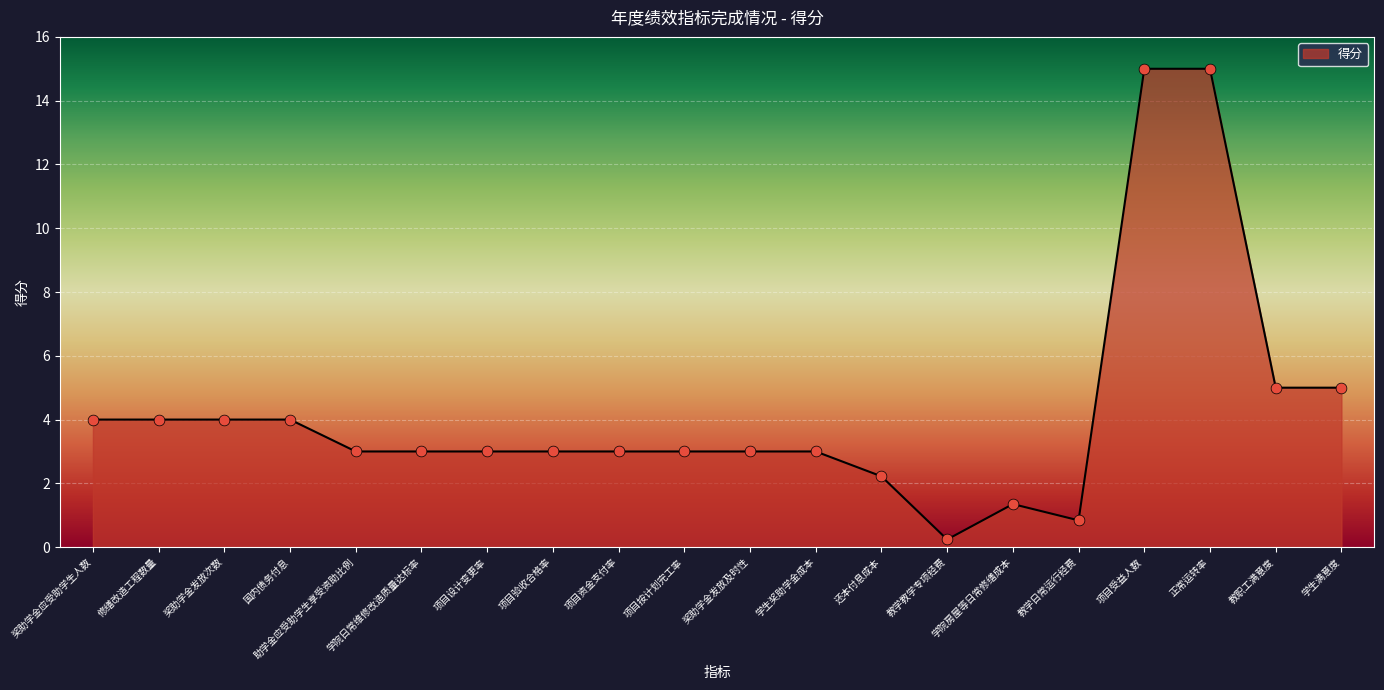

What is the change in value from 项目设计变更率 to 教学教学专项经费?

-2.8